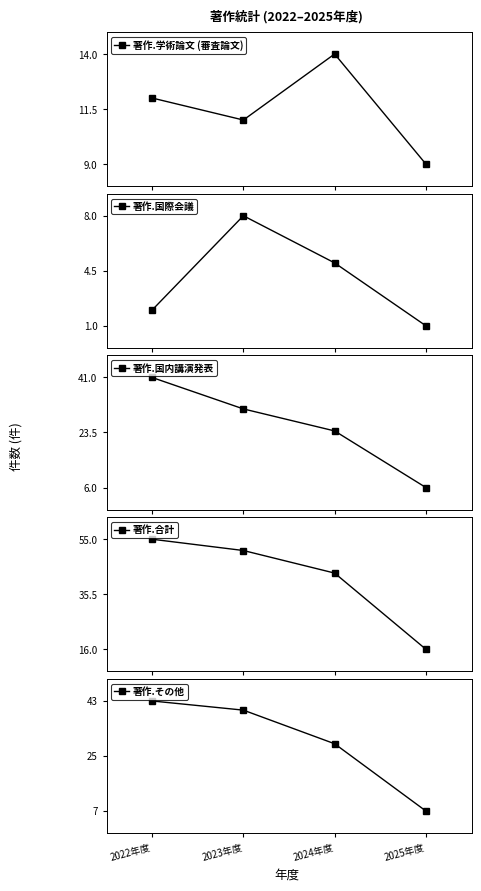

True or false: 著作.合計 has more than 0 interior local peaks.

False